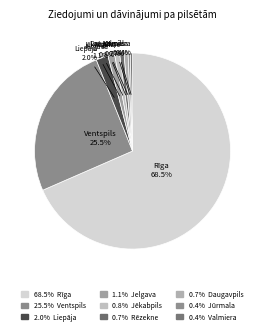

How many slices are in this pie chart?

9